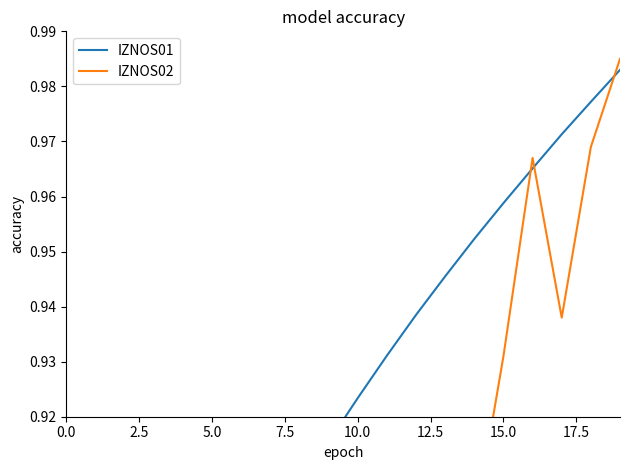

Rank the series at 2.5 from highest to lowest value.

IZNOS01, IZNOS02